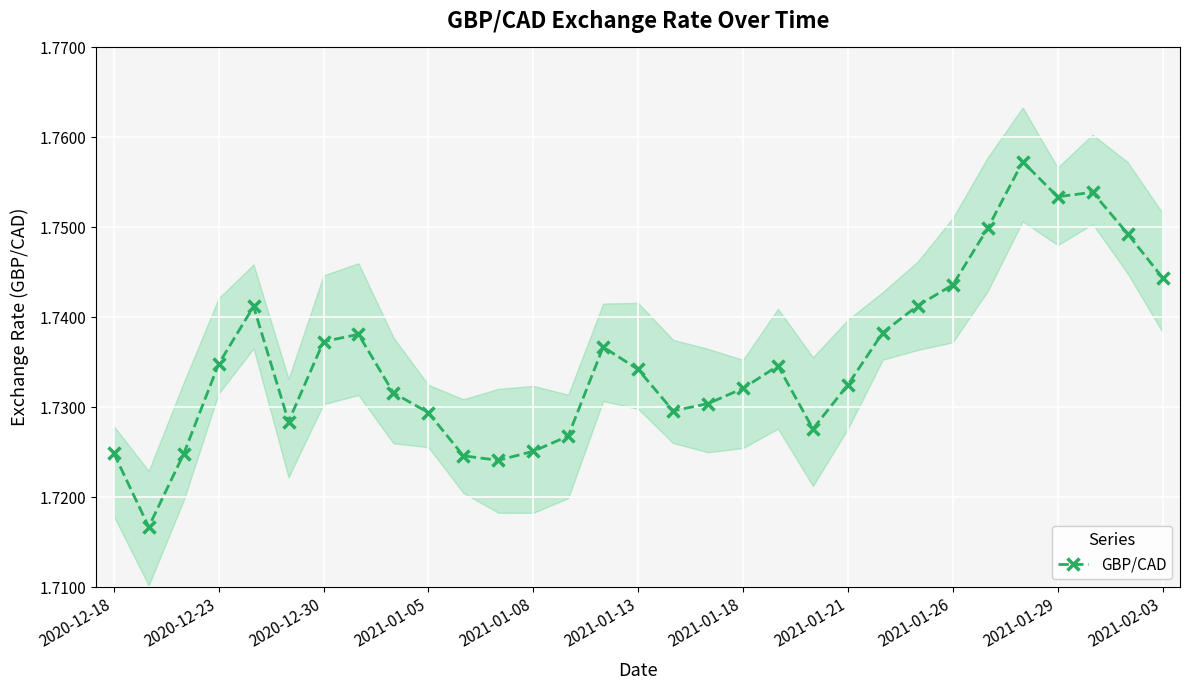

The value of GBP/CAD at 2021-01-26 is 0.5. True or false?

False